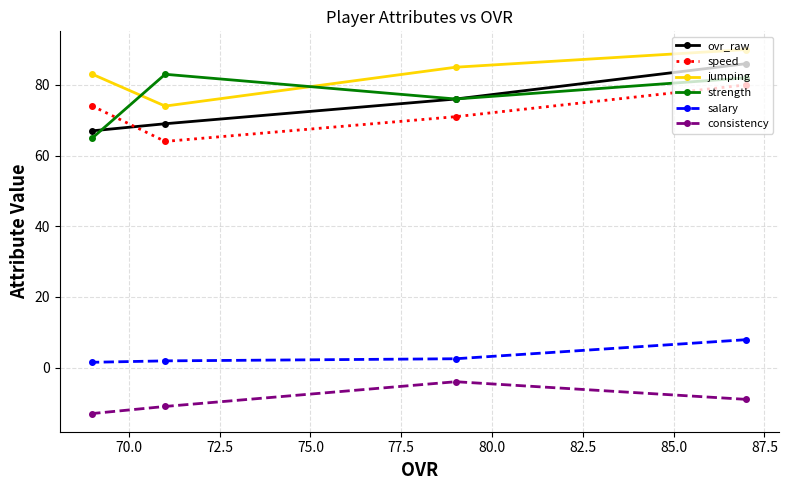

True or false: speed and consistency cross at least once.

False